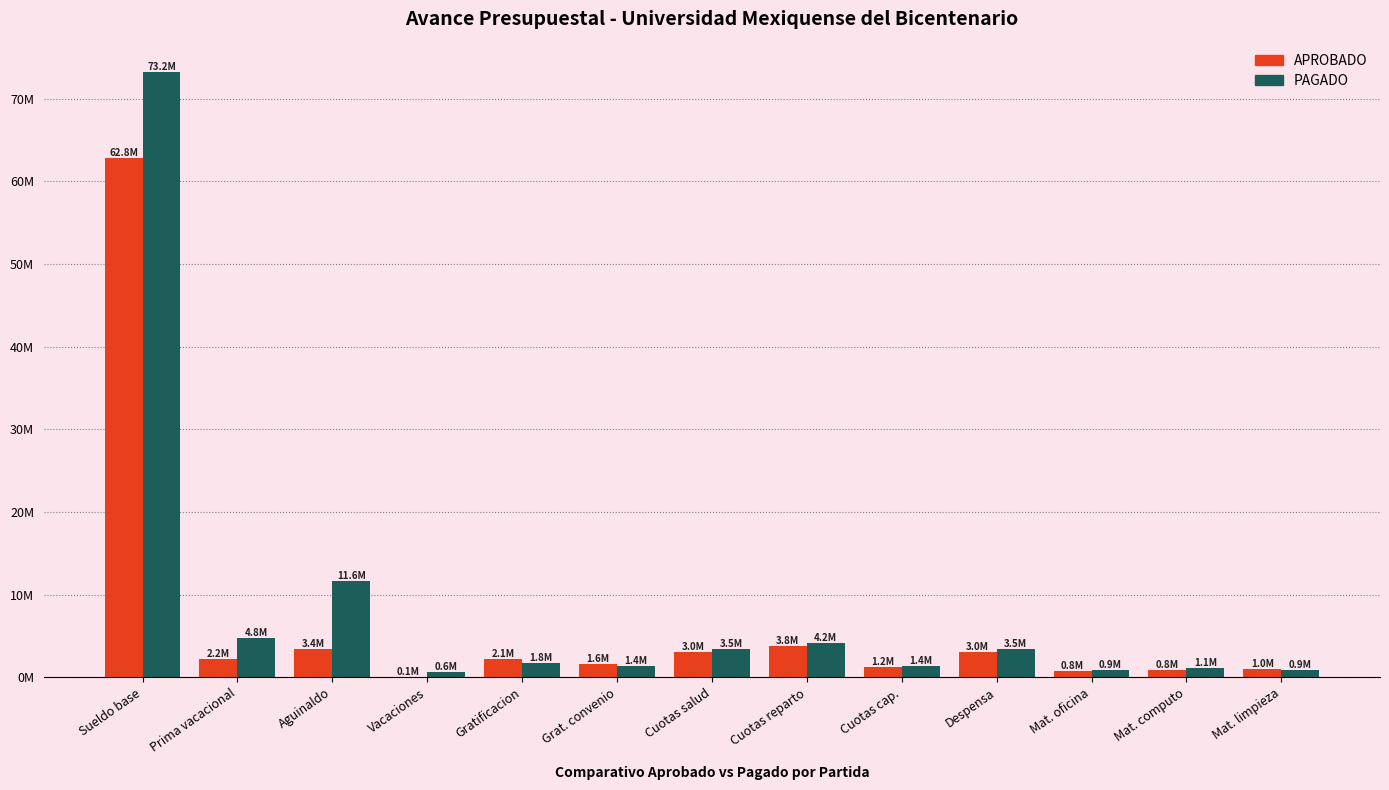

Which category has the lowest value in the PAGADO series?

Vacaciones